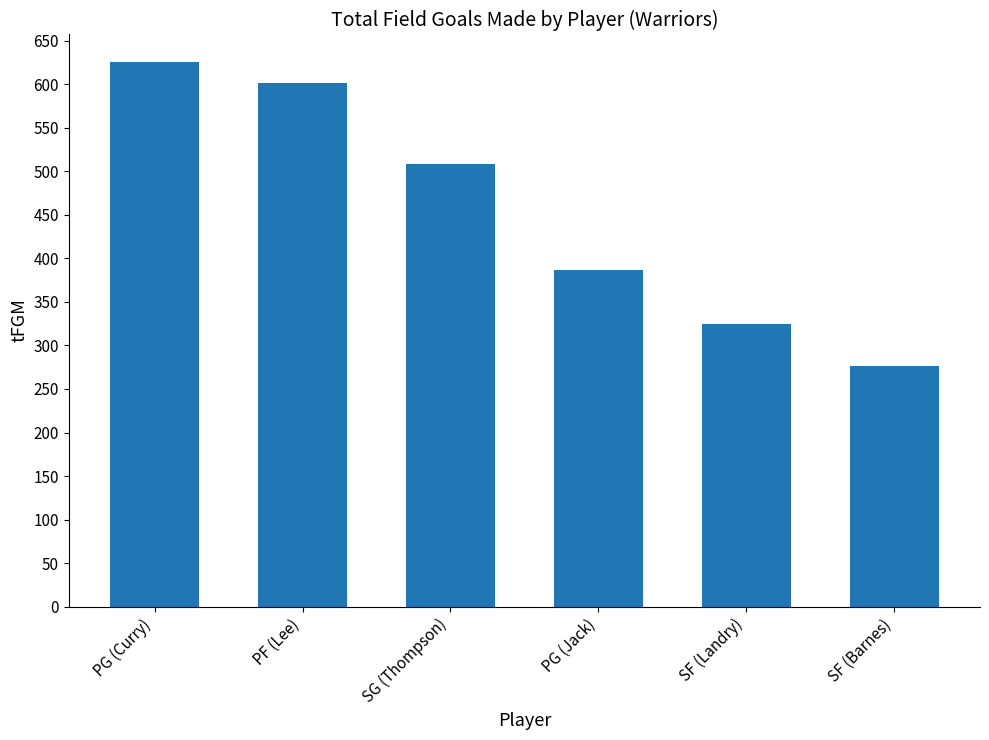

What is the label of the 4th bar from the right?

SG (Thompson)